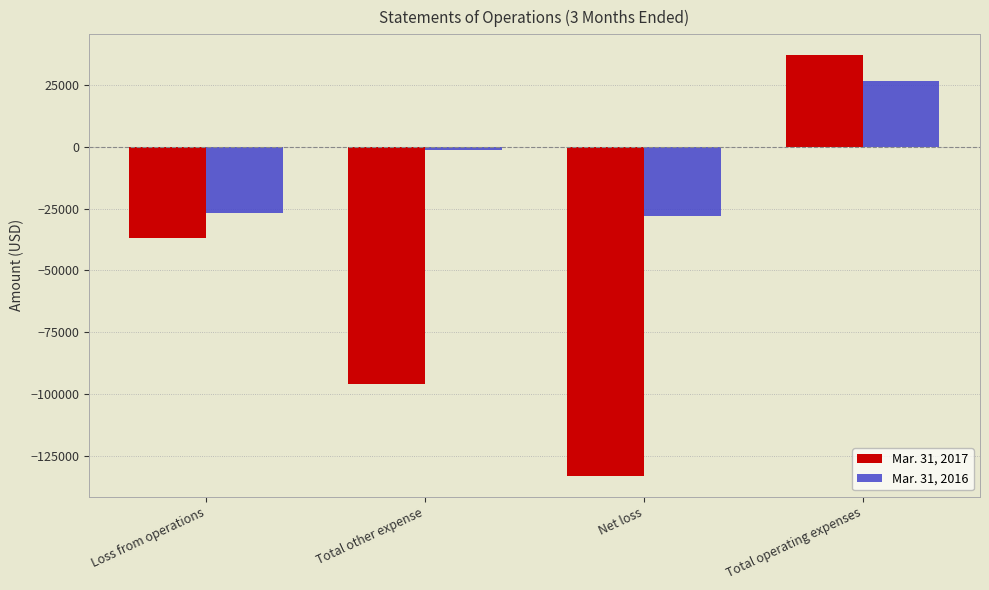

Is the value of Mar. 31, 2016 at Total operating expenses greater than the value of Mar. 31, 2017 at Loss from operations?

Yes